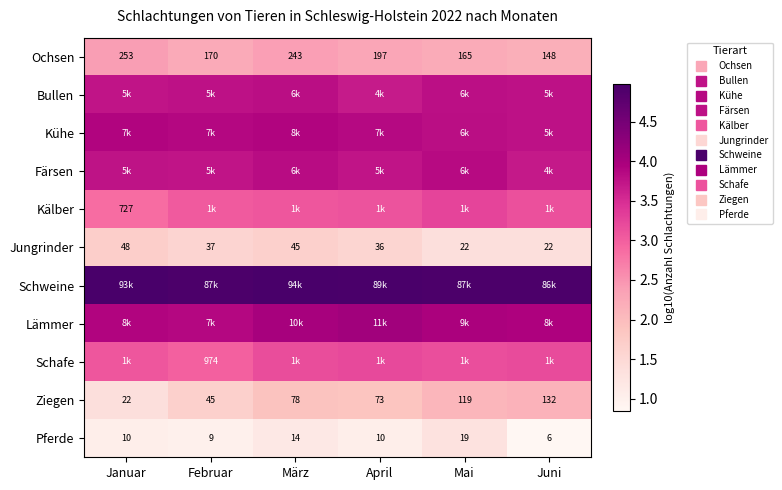

Which has a higher value, Juni or Januar?

Januar